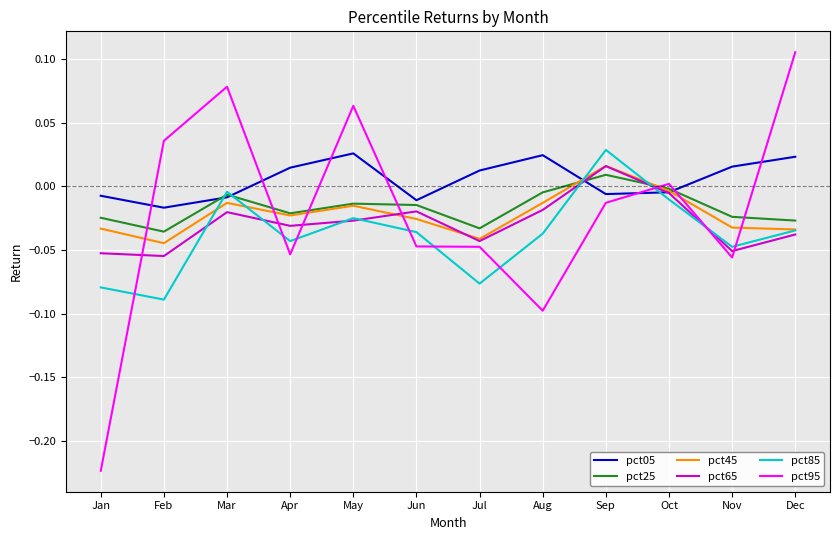

Where is the first local minimum for pct85?

Feb